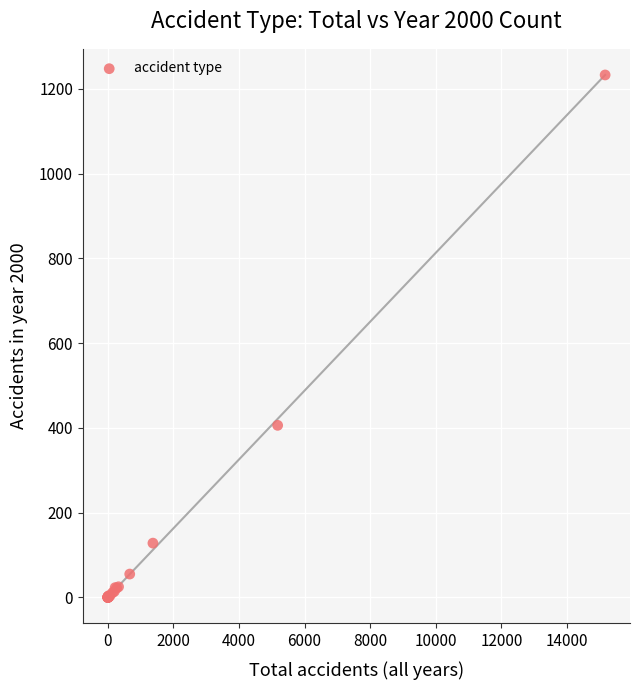

What Y value in the scatter plot is closest to 616?

406